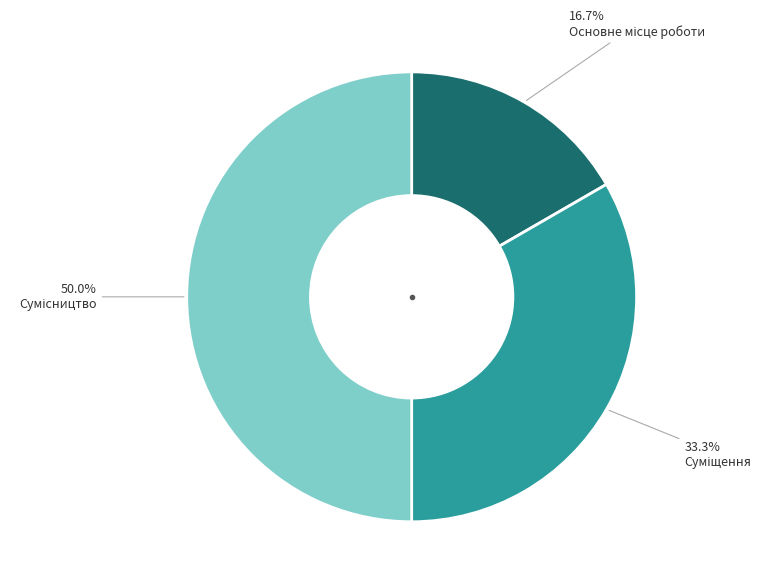

Is there a majority slice in this chart?

No